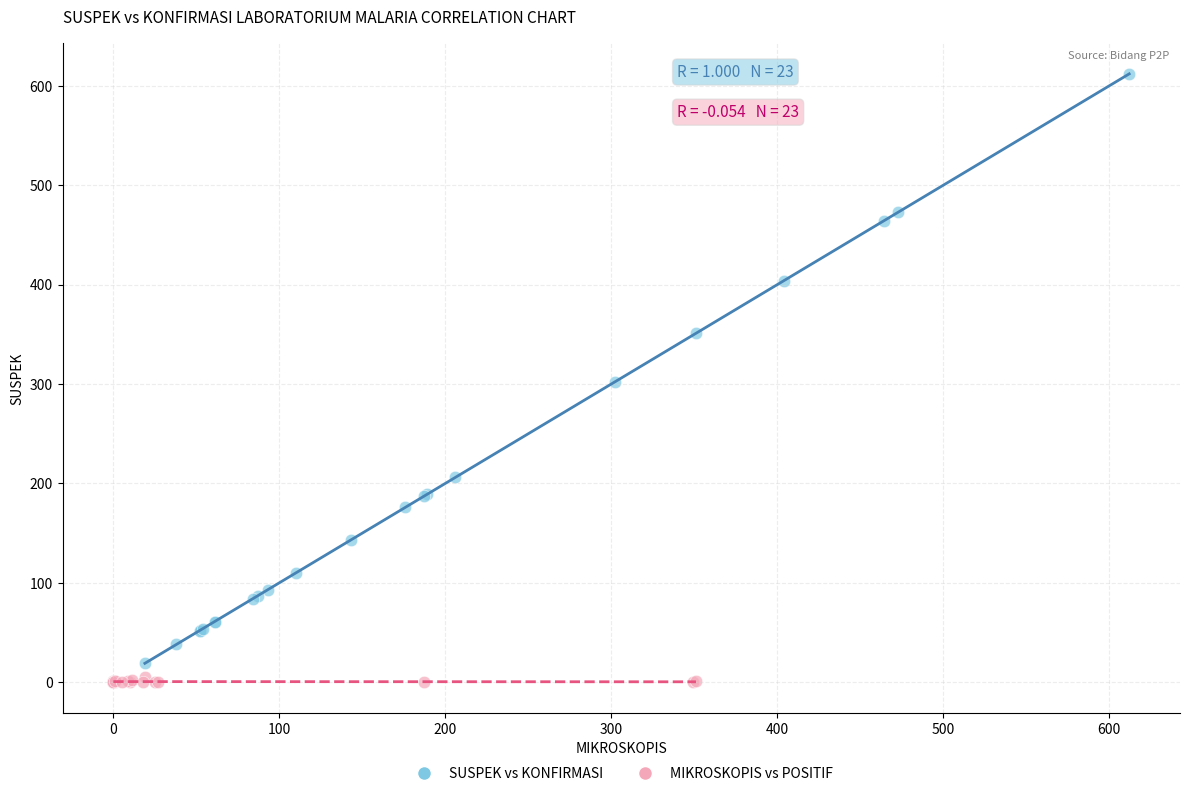

Which series contains the highest Y value?

SUSPEK vs KONFIRMASI